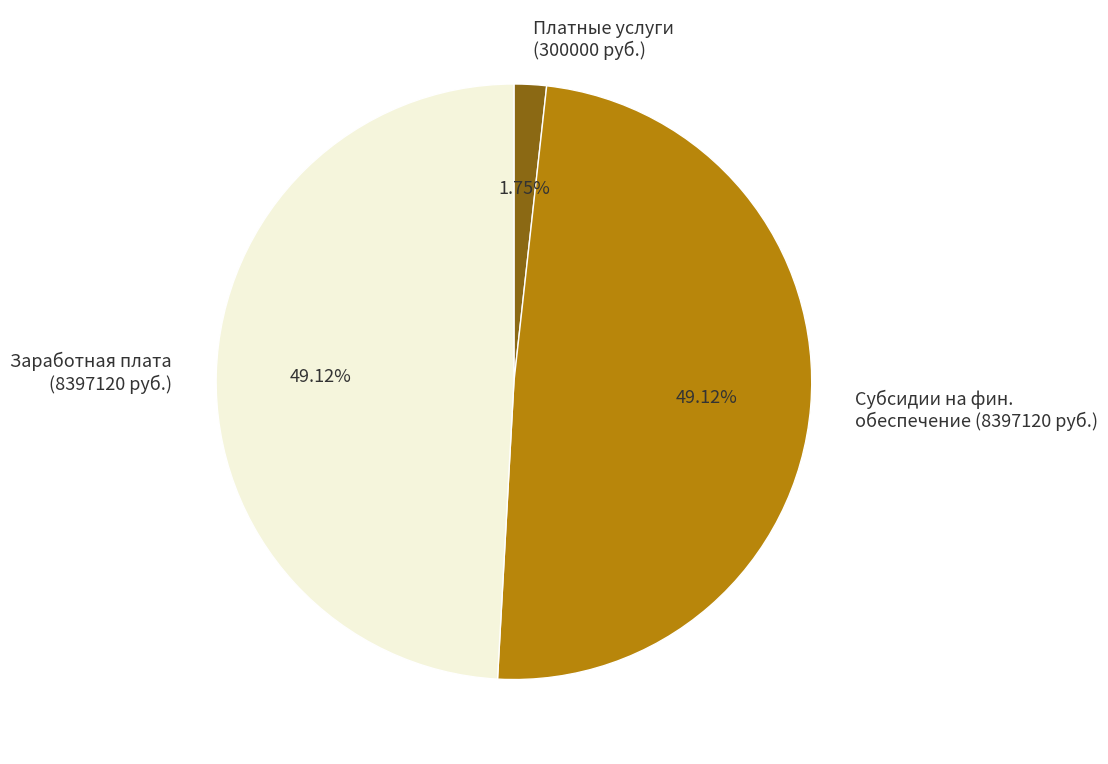

Does Субсидии на фин. обеспечение (8397120 руб.) account for over 50% of the chart?

No